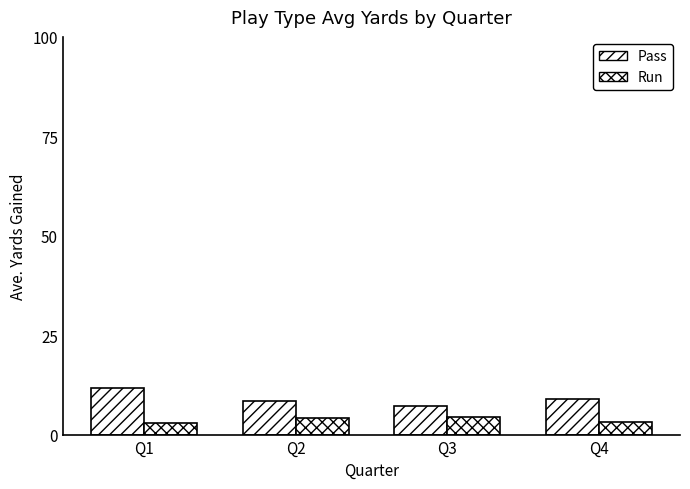

How many categories are shown in the chart?

4